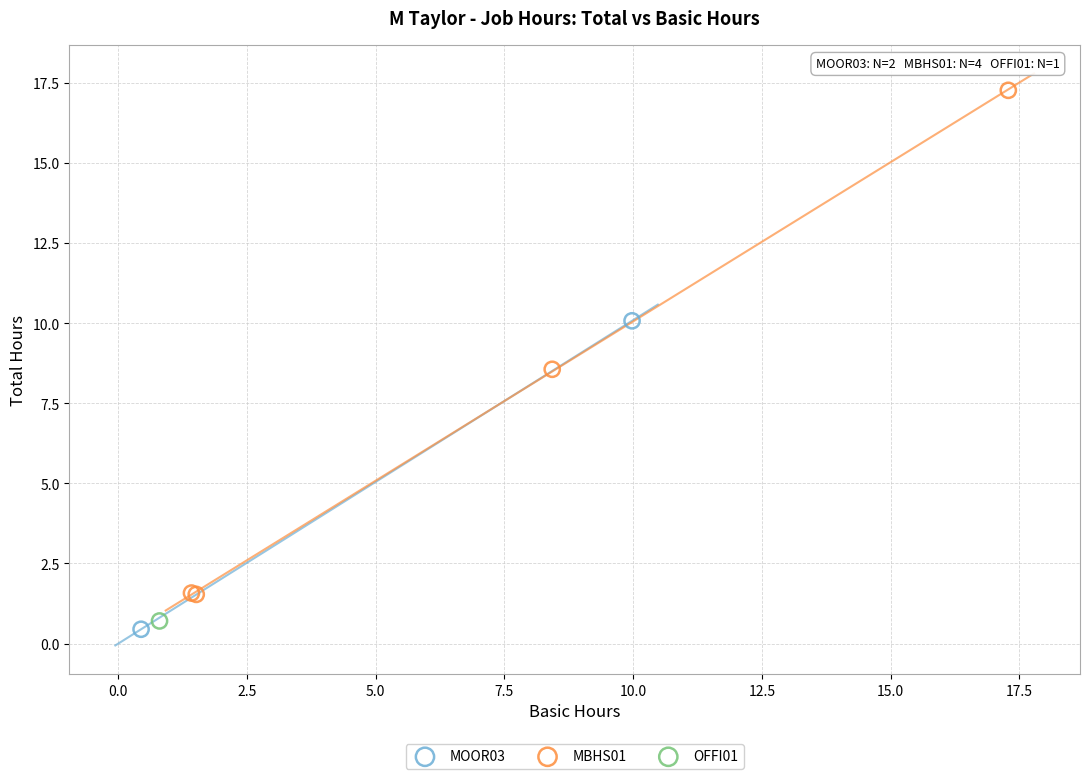

What are all the series names shown in the legend?

MOOR03, MBHS01, OFFI01